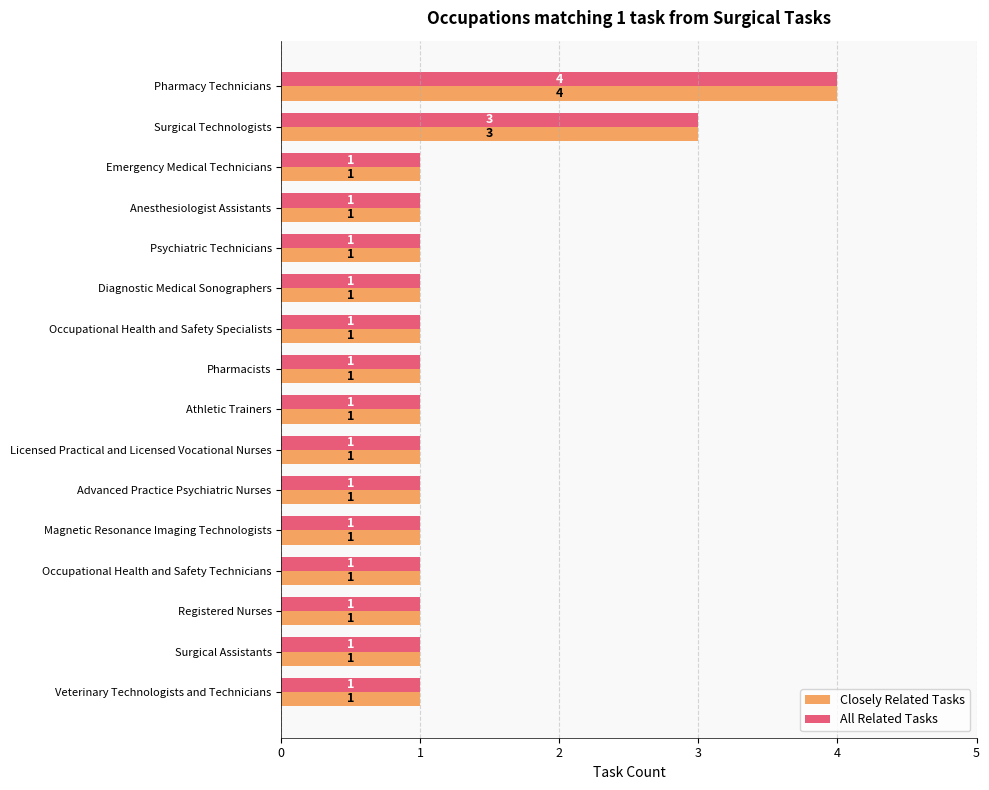

What is the sum of the All Related Tasks values at Surgical Technologists and Pharmacy Technicians?

7